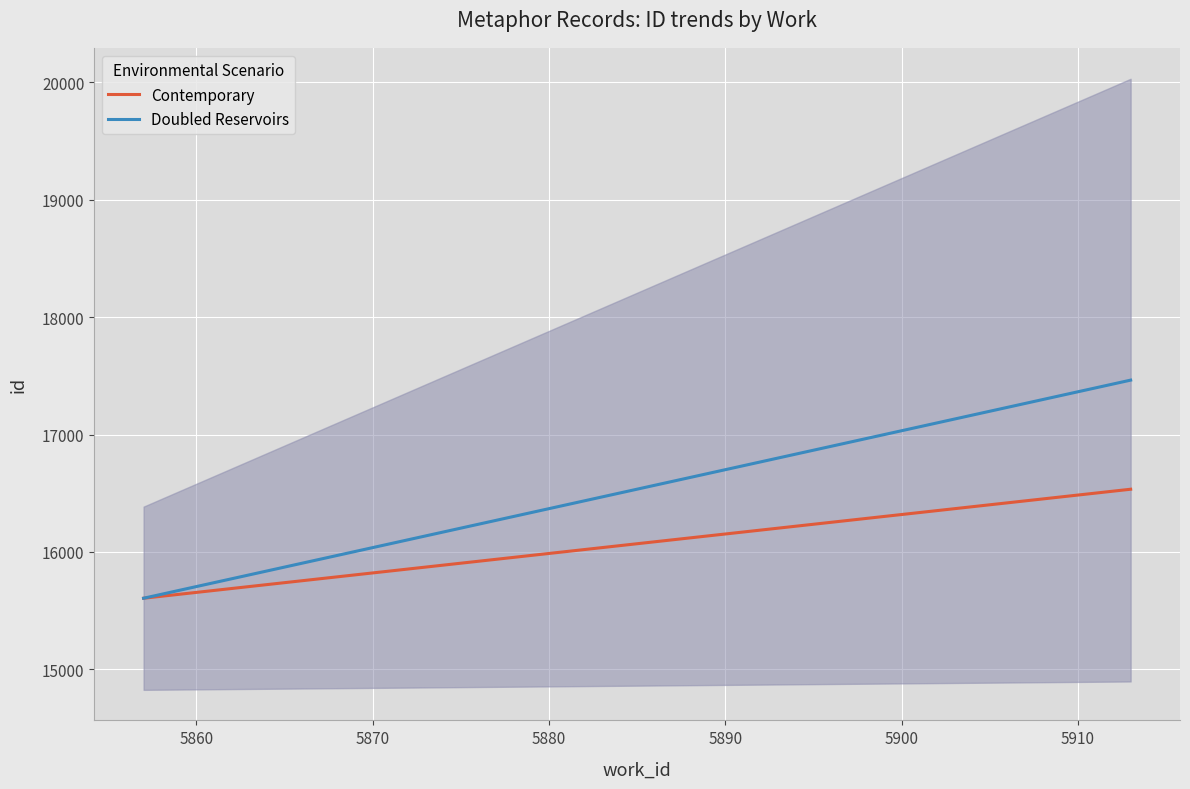

What is the maximum value shown in the chart?

17463.9